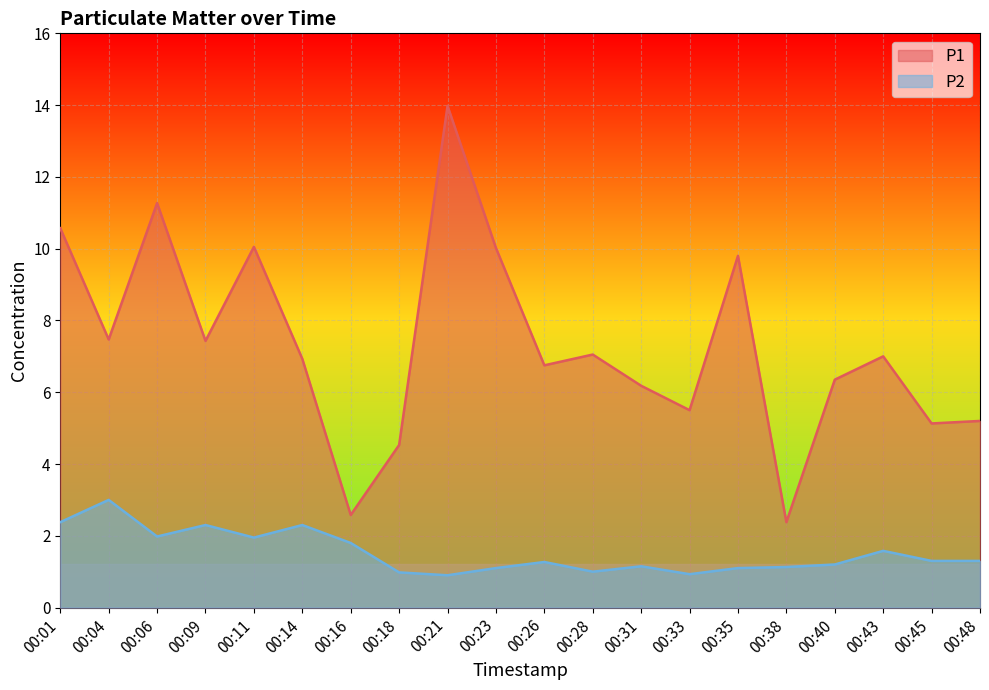

True or false: P1 and P2 intersect in this chart.

False